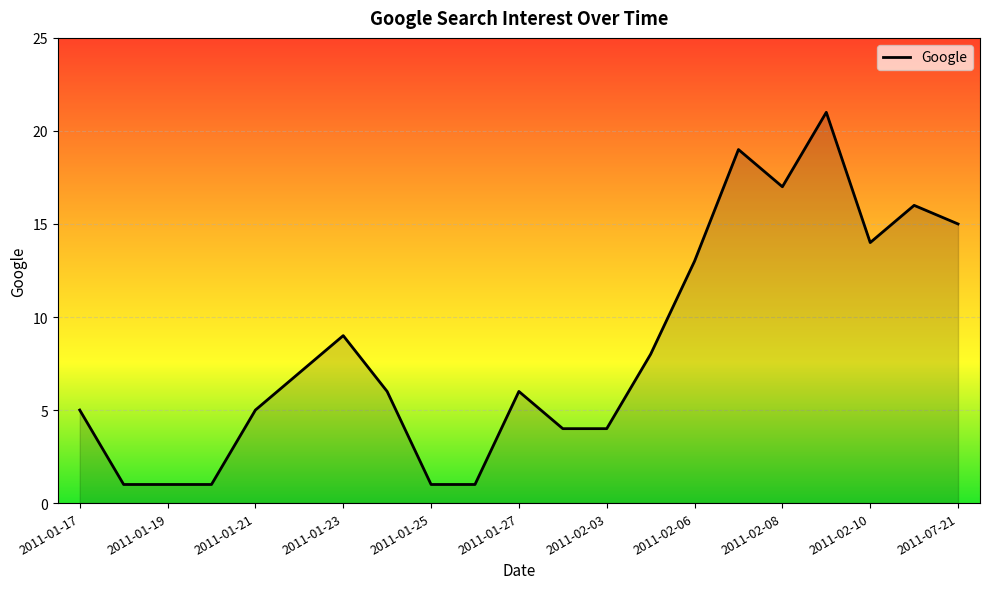

What is the greatest value displayed?

21